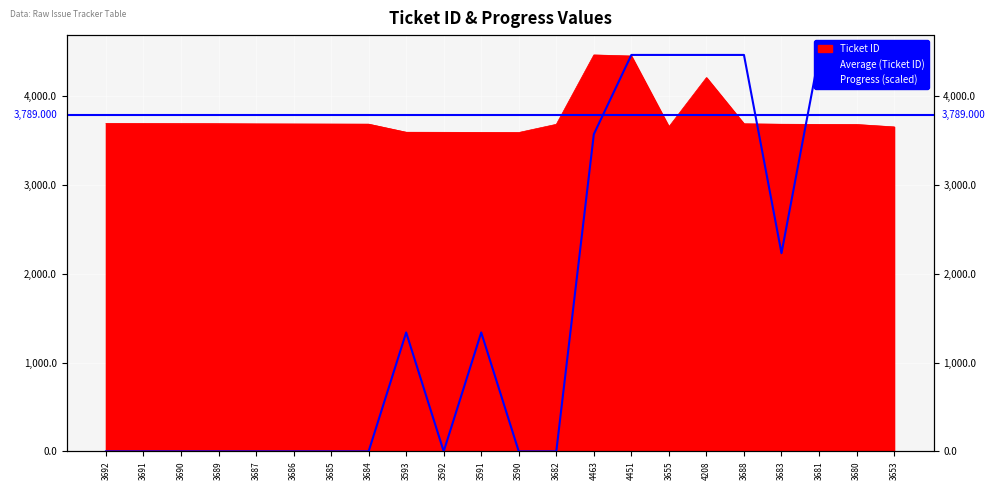

What is the total value across all series at 3689?

3689.0